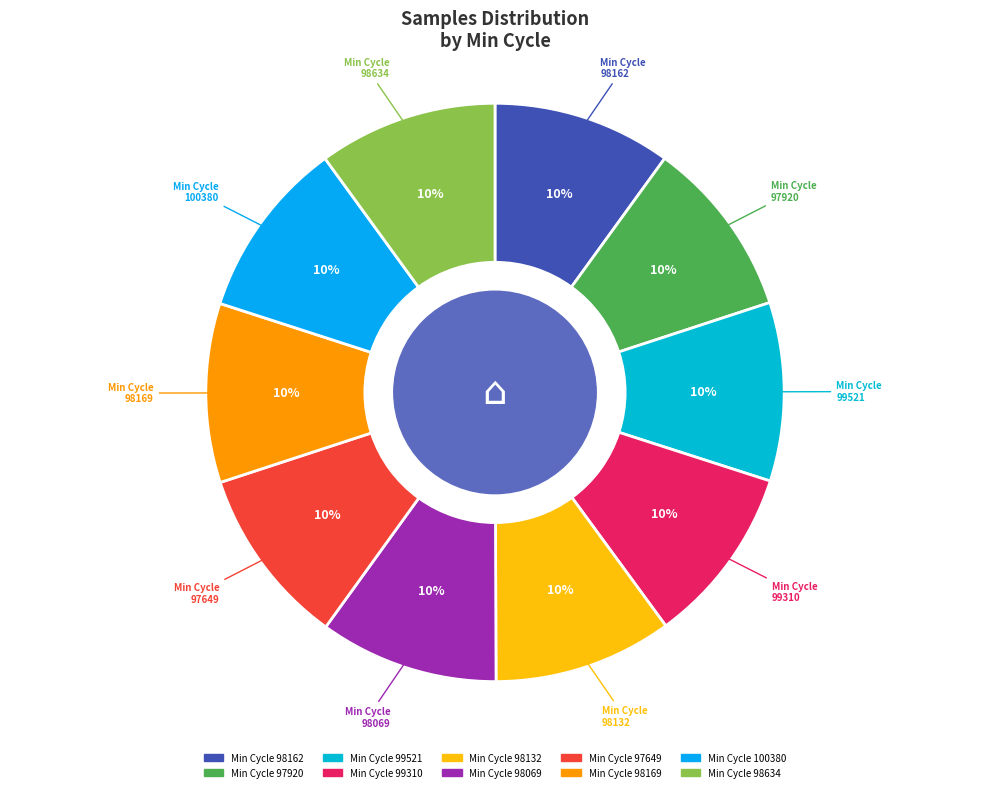

How many slices are in this pie chart?

10